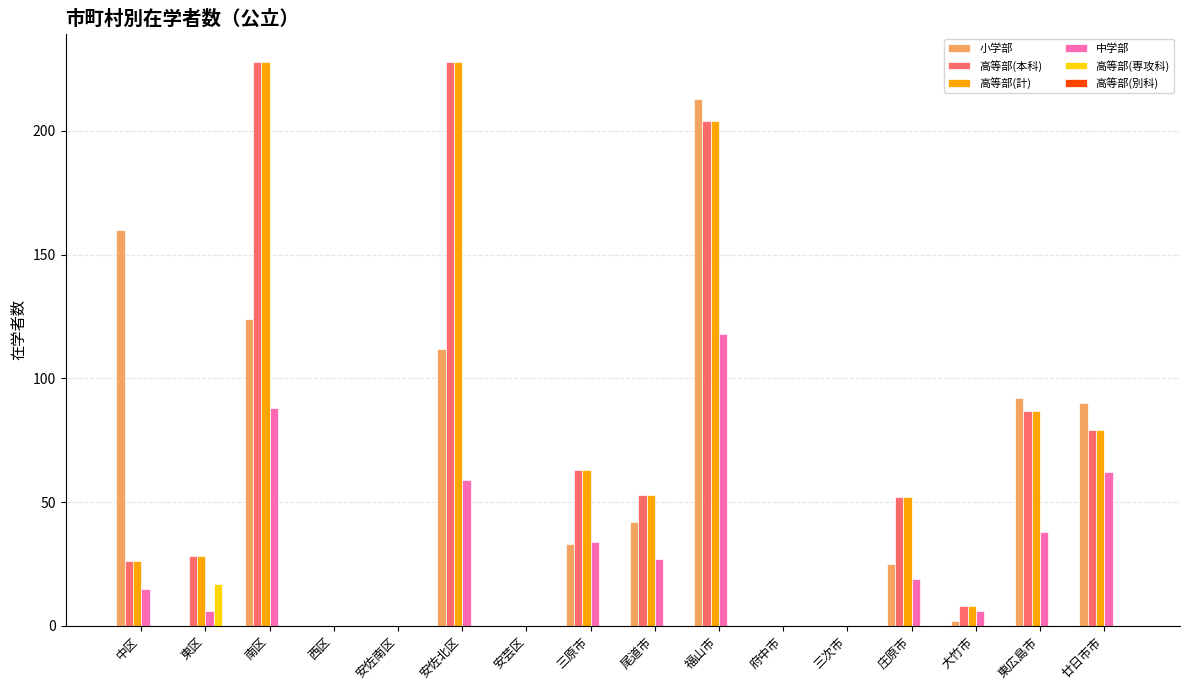

Which series changed the most between 三次市 and 東広島市?

小学部